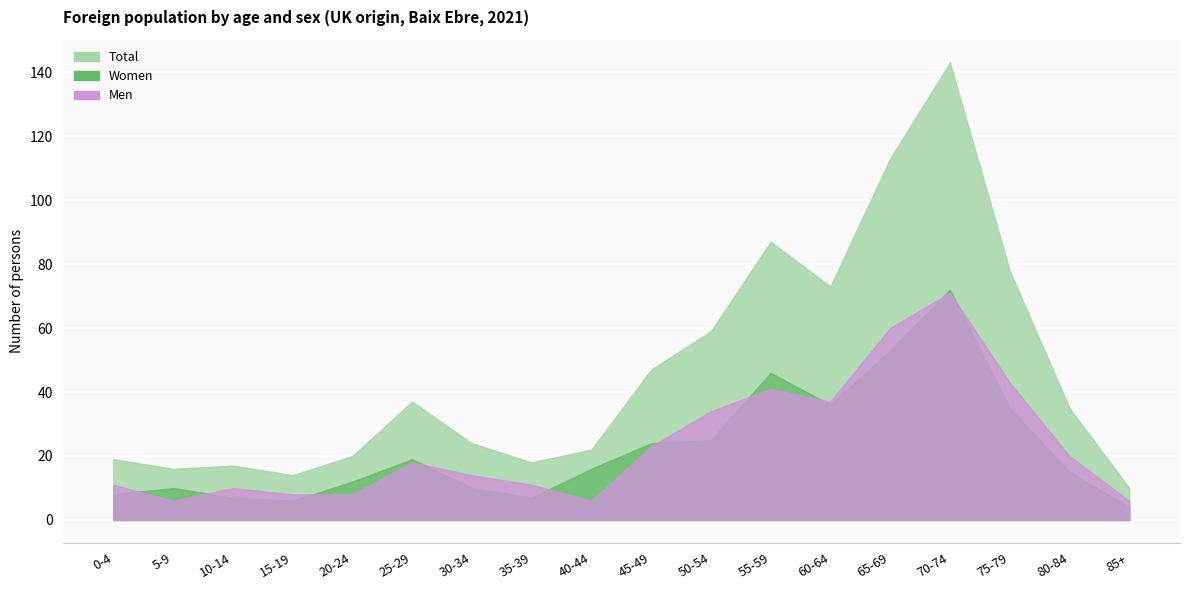

True or false: Women and Total intersect in this chart.

False